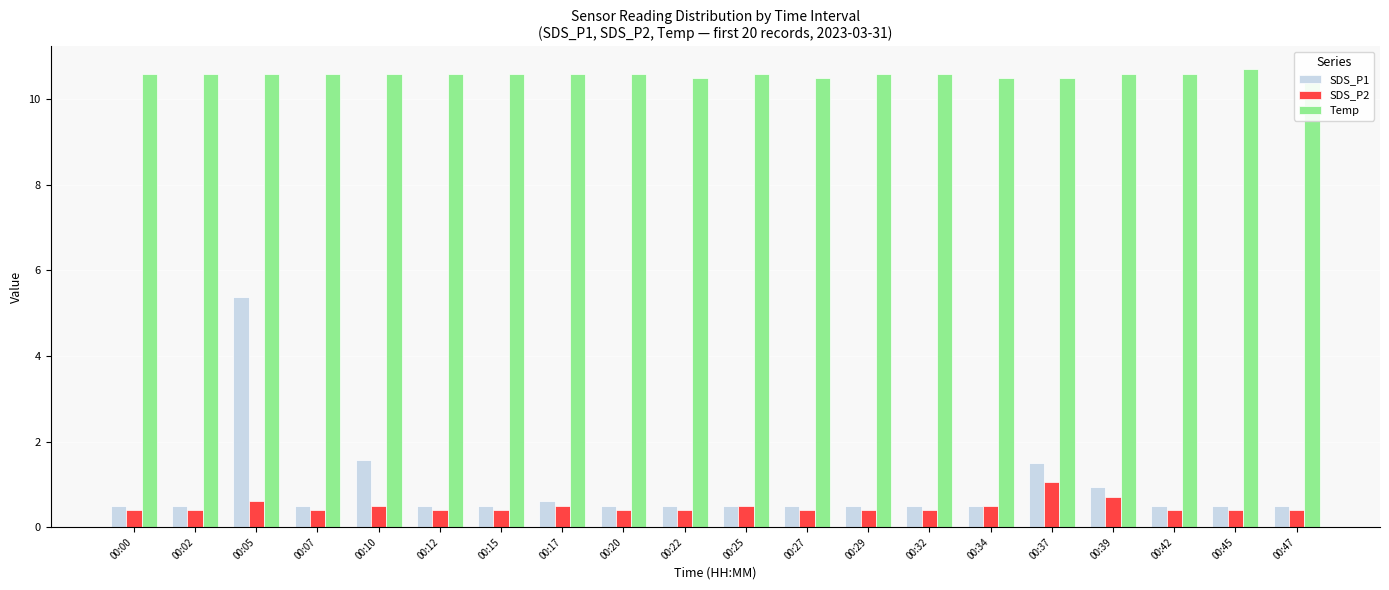

Is it true that Temp equals 18.8 at 00:25?

False